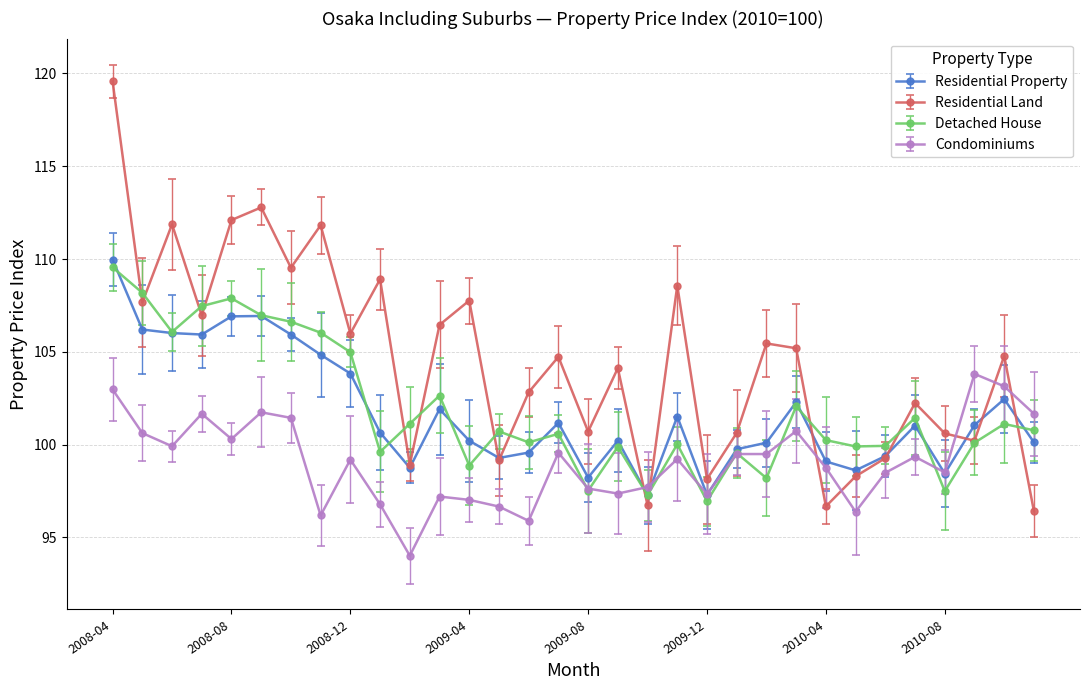

What is the value of the Residential Property point at the 27th from the left?

99.4